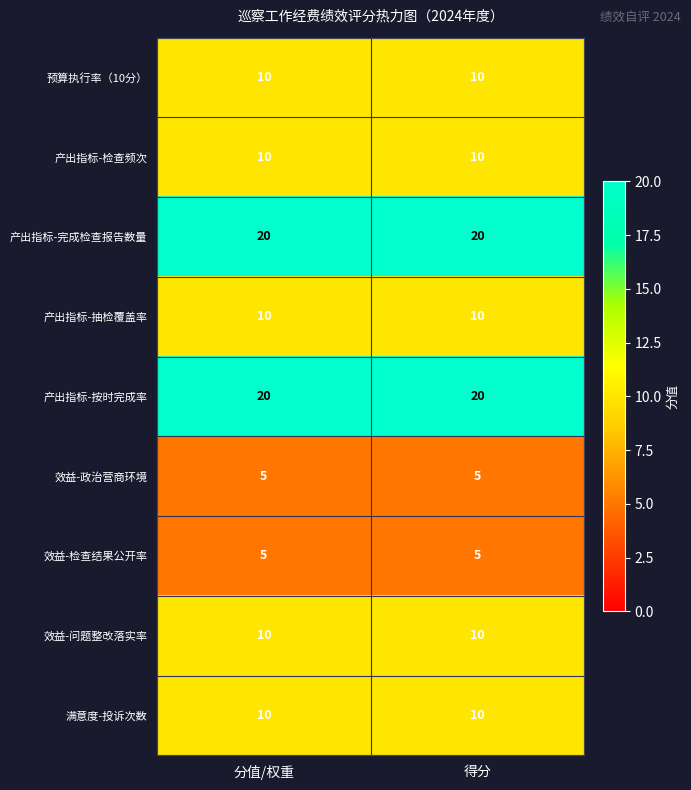

What is the difference between the highest and lowest values at 得分?

15